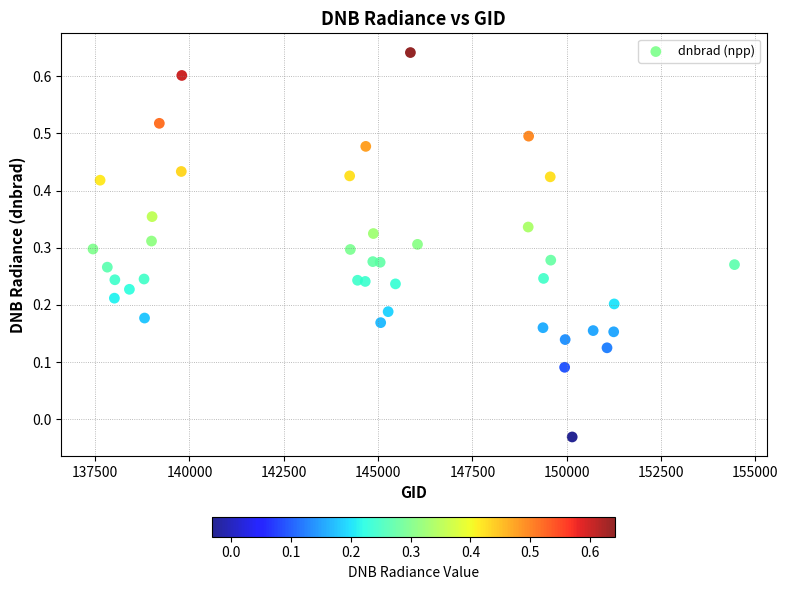

What is the range of X values (max minus min)?

17004.0